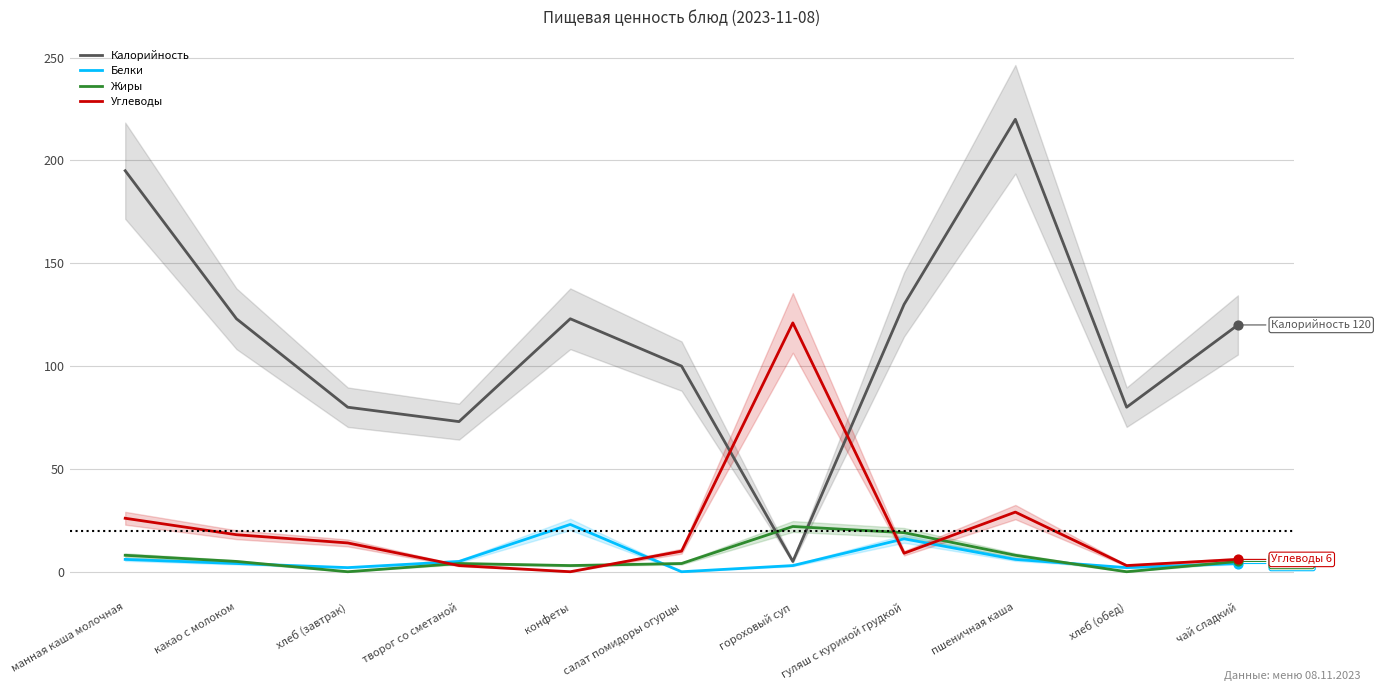

At which category is the sum across all series the highest?

пшеничная каша